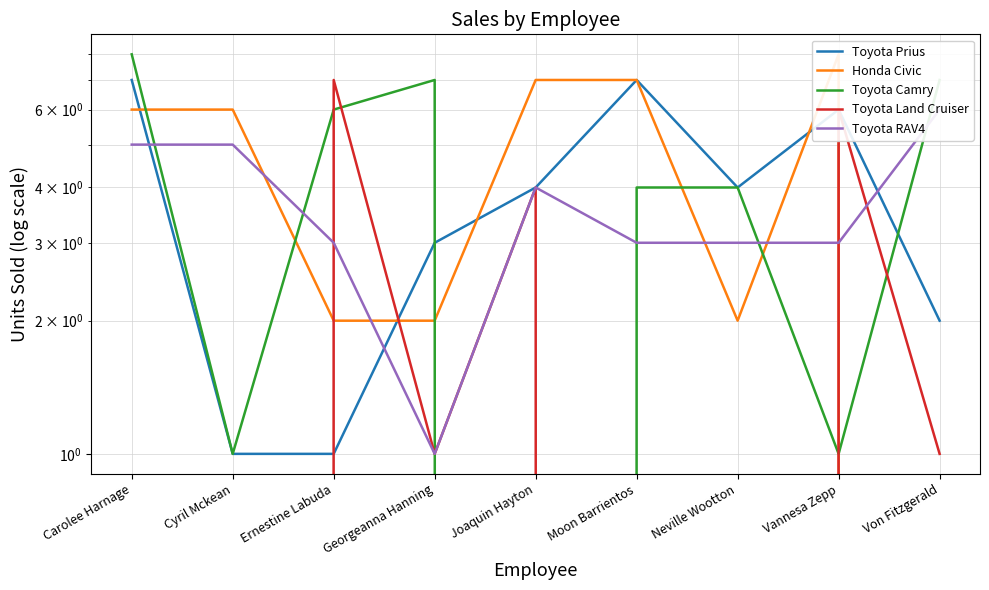

At which label does Toyota Land Cruiser first exceed 1?

Ernestine Labuda